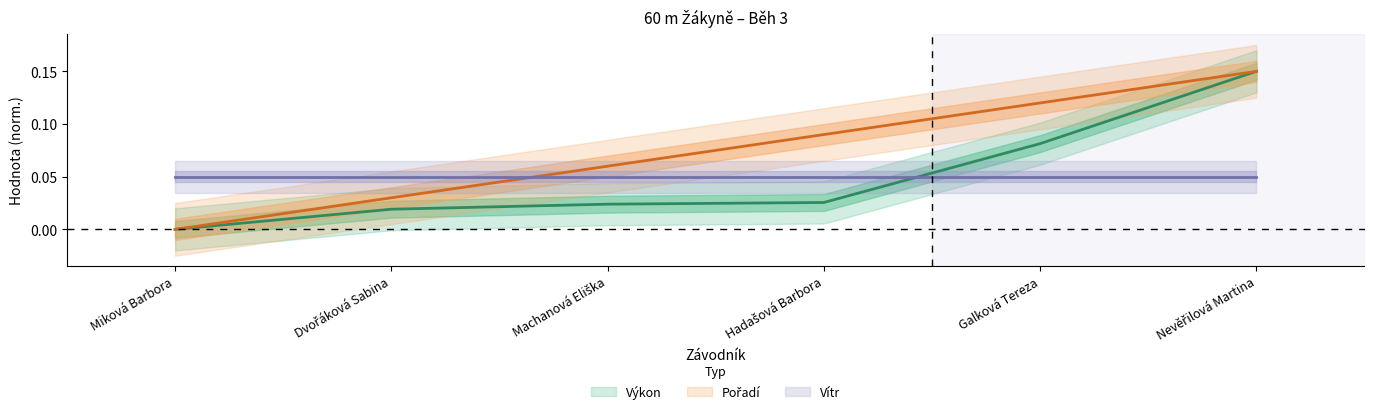

What is the sum of all Výkon values?

0.3